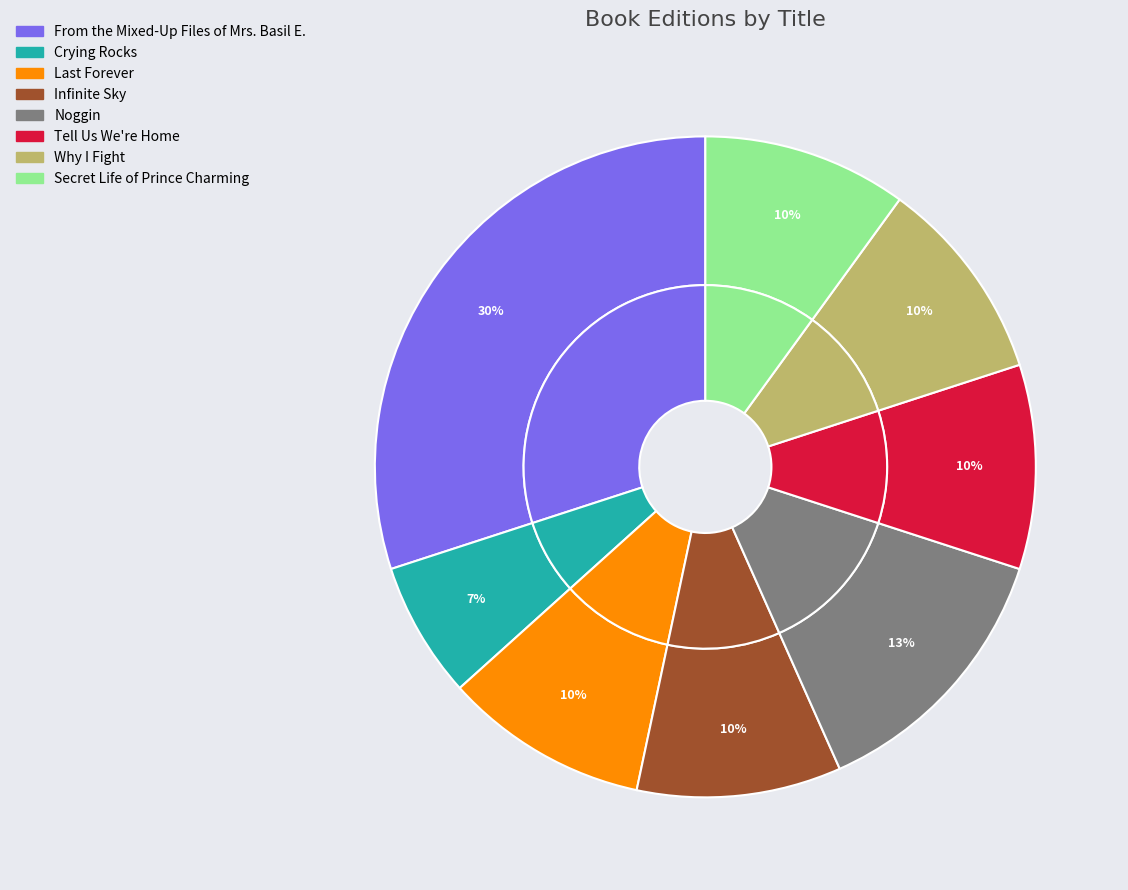

To the nearest percent, what portion does Noggin represent?

13%